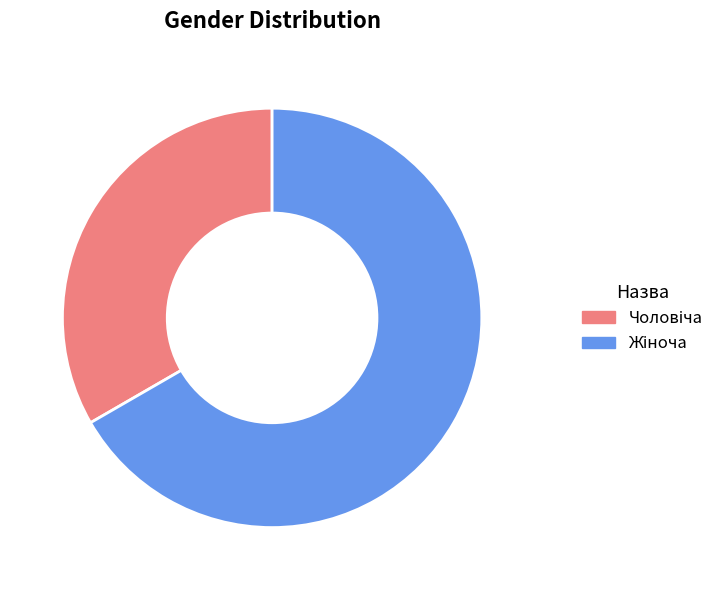

Is there any slice that represents more than half of the pie?

Yes